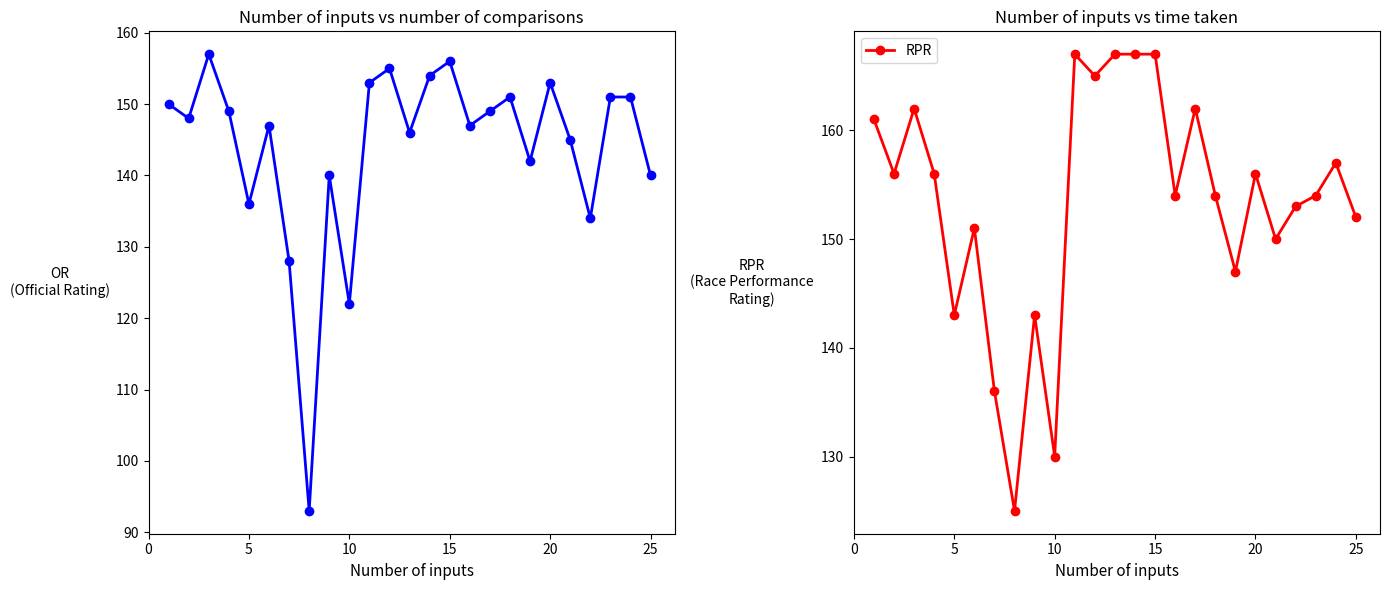

How many interior local valleys does the OR series have?

8